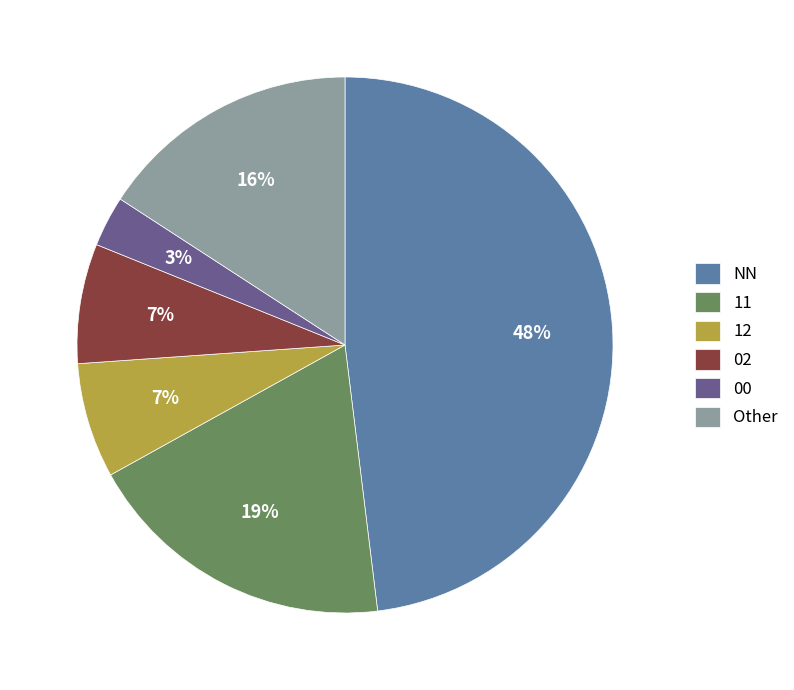

Approximately how many times larger is the value at Other compared to 11?

0.8